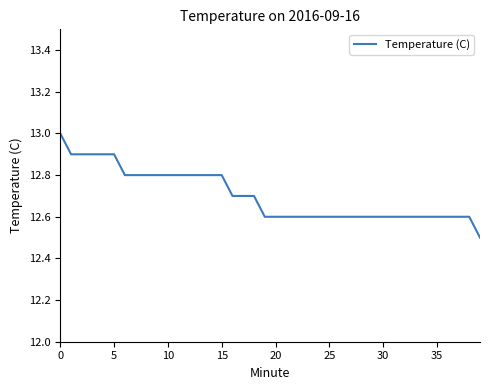

Reading left to right, list all the values displayed in this chart.

13.0	12.9	12.9	12.9	12.9	12.9	12.8	12.8	12.8	12.8	12.8	12.8	12.8	12.8	12.8	12.8	12.7	12.7	12.7	12.6	12.6	12.6	12.6	12.6	12.6	12.6	12.6	12.6	12.6	12.6	12.6	12.6	12.6	12.6	12.6	12.6	12.6	12.6	12.6	12.5